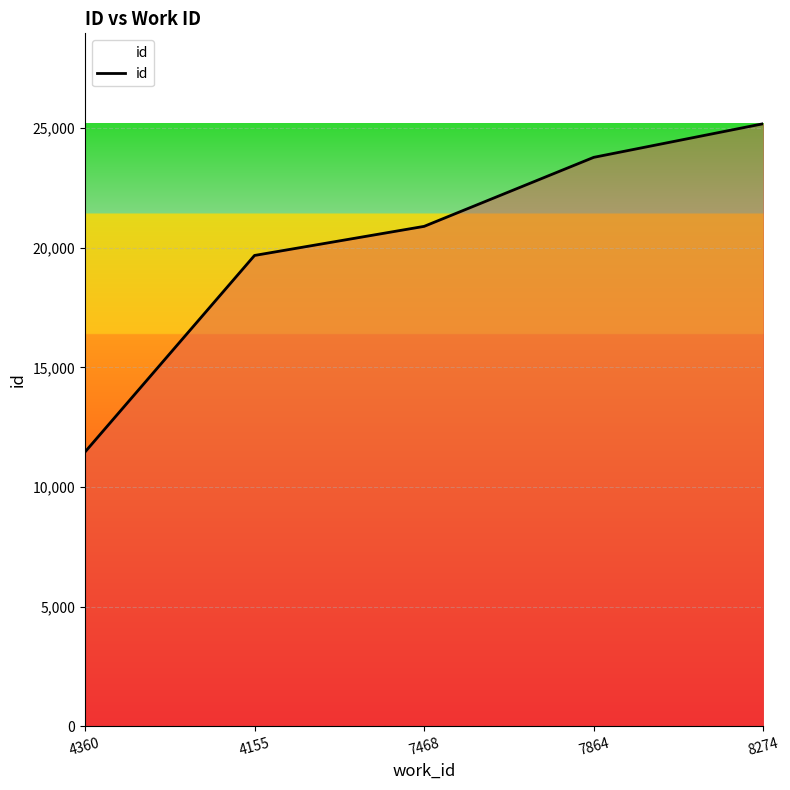

The value at 8274 is 25184. True or false?

True